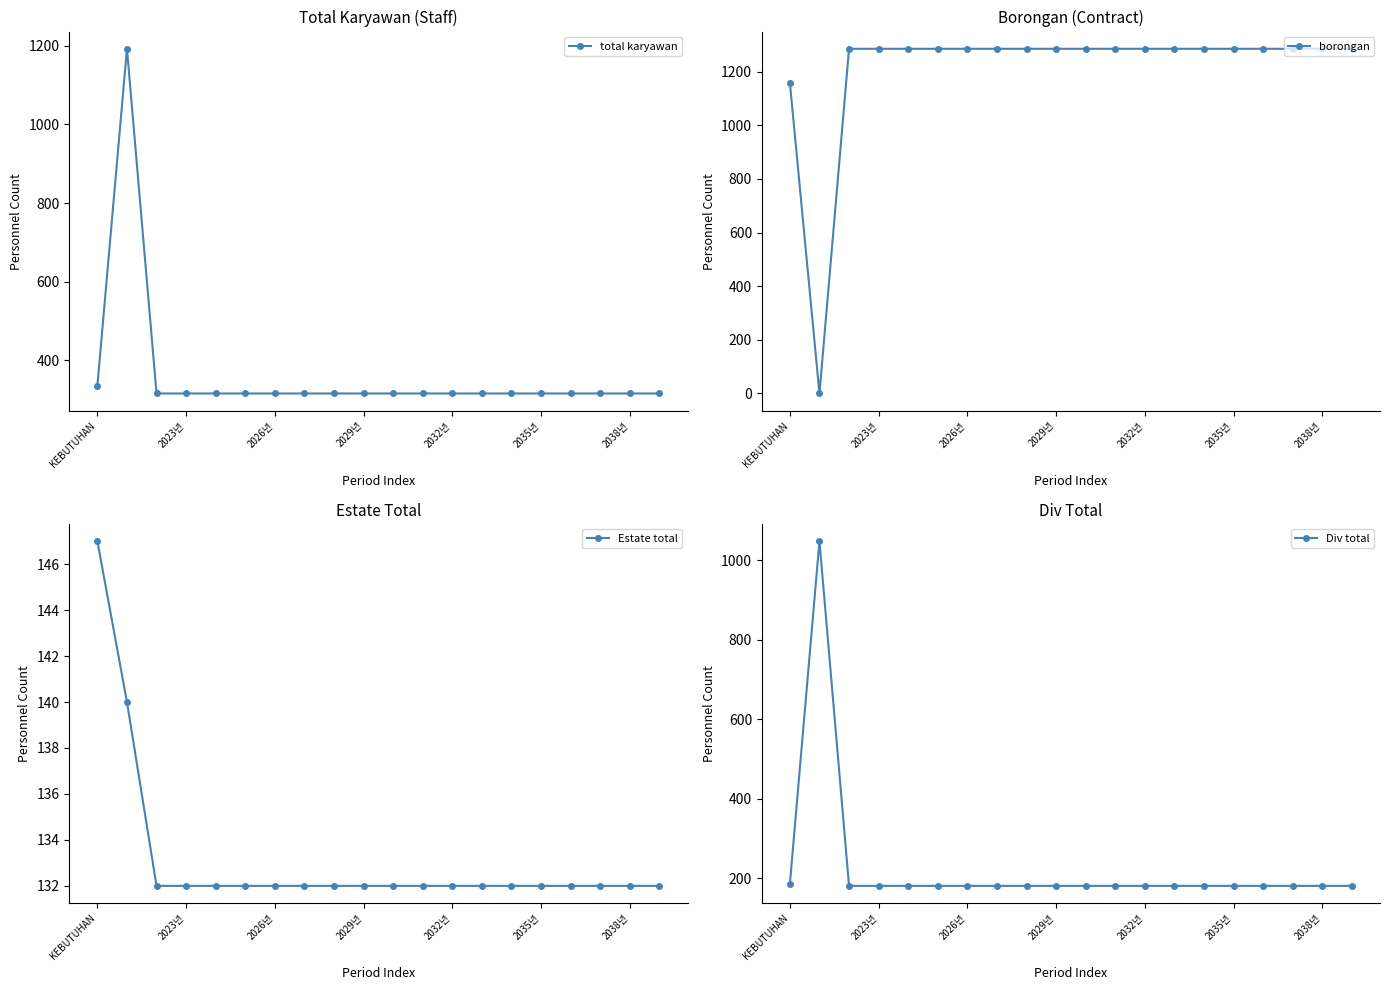

True or false: total karyawan and Estate total cross at least once.

False